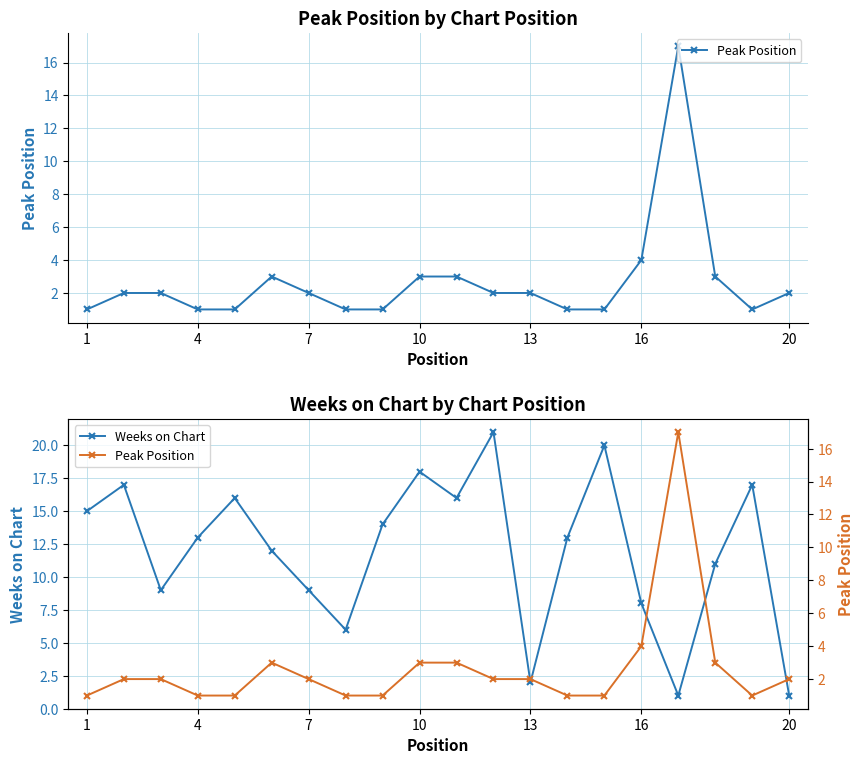

How many times do Peak Position and Weeks on Chart cross each other?

3